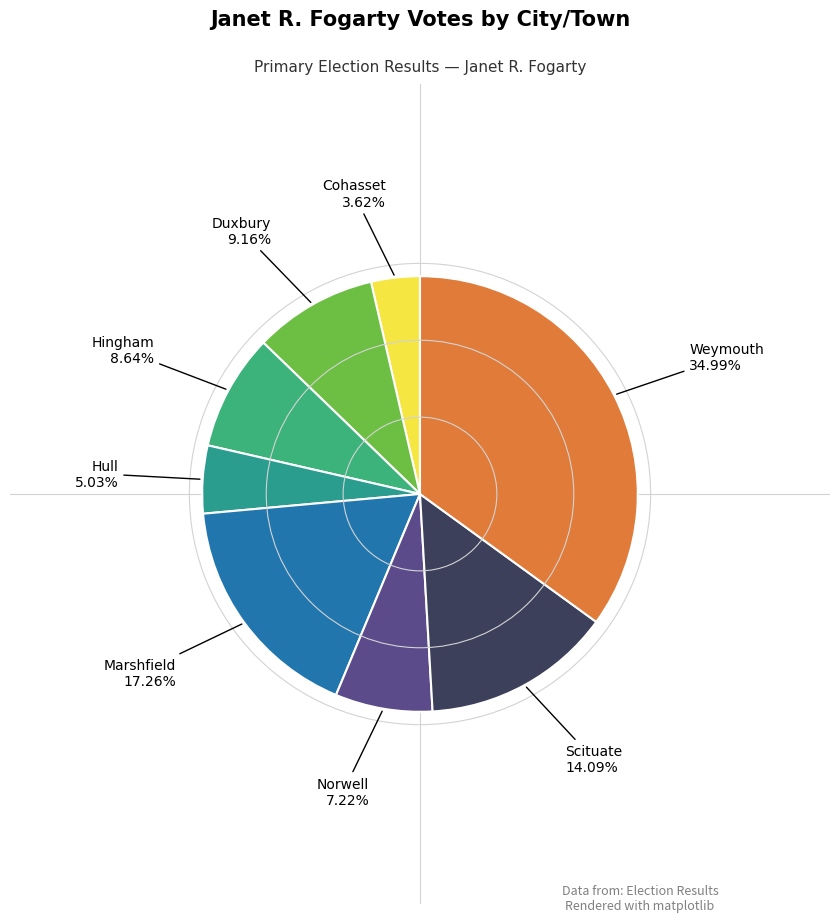

Which category has the biggest portion of the pie?

Weymouth